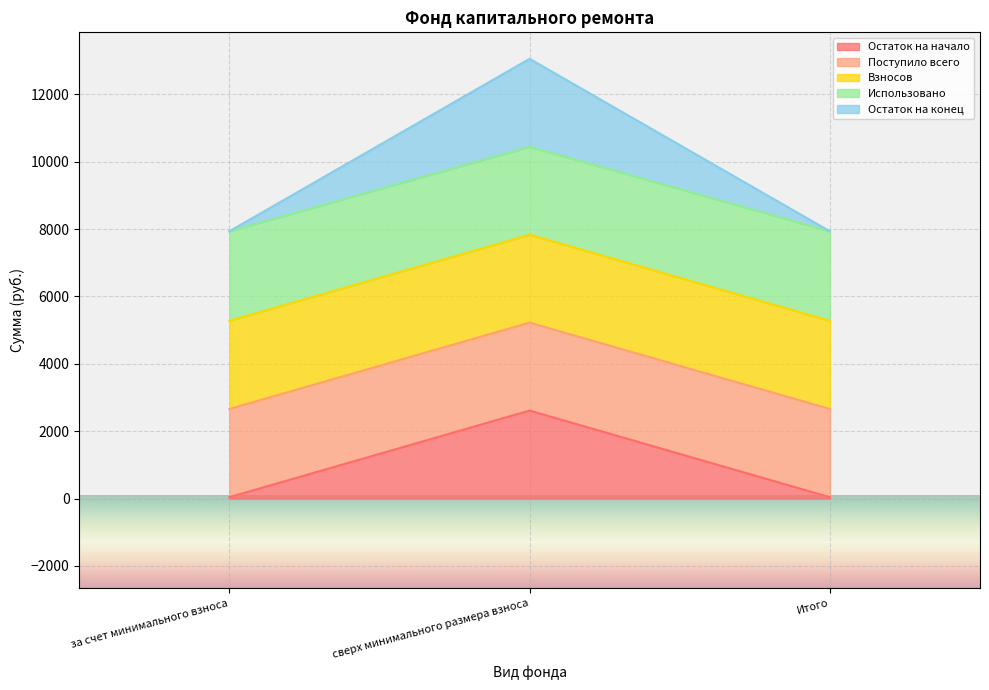

What is the difference between the highest and lowest values at Итого?

7896.9